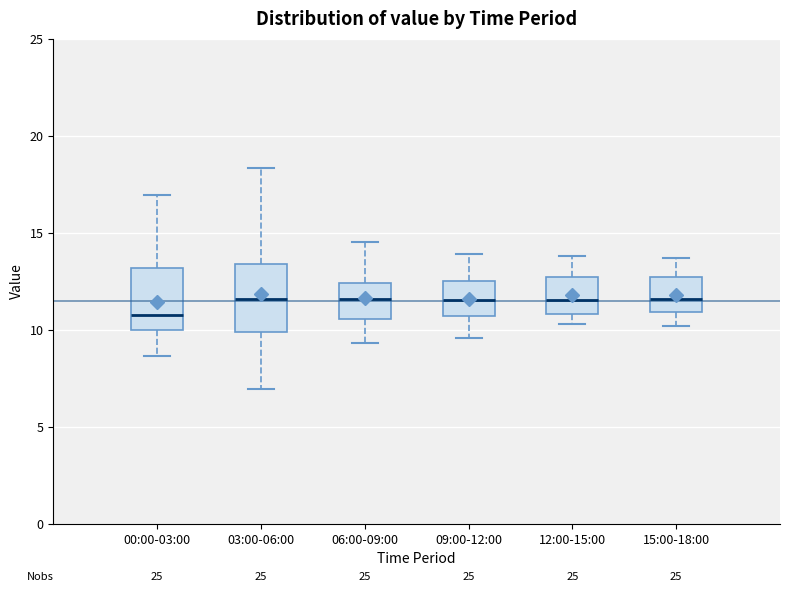

Reading left to right, transcribe this box plot: for each box, give where its median line is, the range the box spans, and where its two whiskers end, as read against the y-axis. The values are not printed on the chart, so give them approximately, as read against the axis.

00:00-03:00: median 10.5, box 10.0 to 13.0, whiskers 8.5 to 17.0
03:00-06:00: median 11.5, box 10.0 to 13.5, whiskers 7.0 to 18.5
06:00-09:00: median 11.5, box 10.5 to 12.5, whiskers 9.5 to 14.5
09:00-12:00: median 11.5, box 10.5 to 12.5, whiskers 9.5 to 14.0
12:00-15:00: median 11.5, box 11.0 to 12.5, whiskers 10.5 to 14.0
15:00-18:00: median 11.5, box 11.0 to 12.5, whiskers 10.0 to 13.5